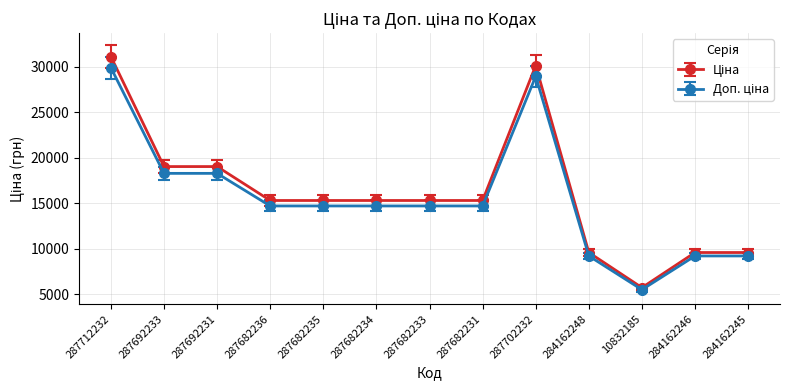

How many distinct data groups are displayed?

2